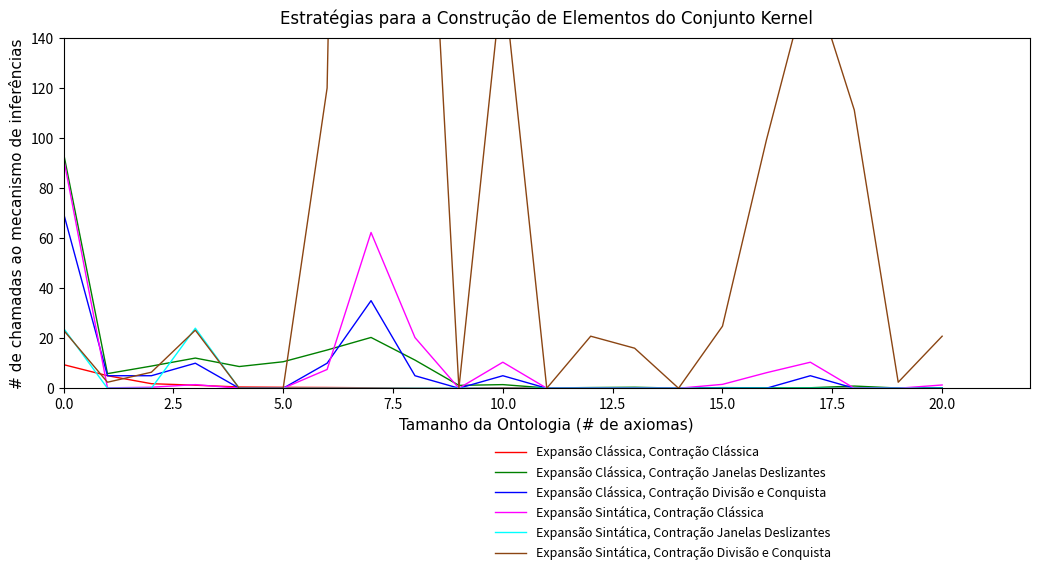

Does the chart have visible grid lines?

No